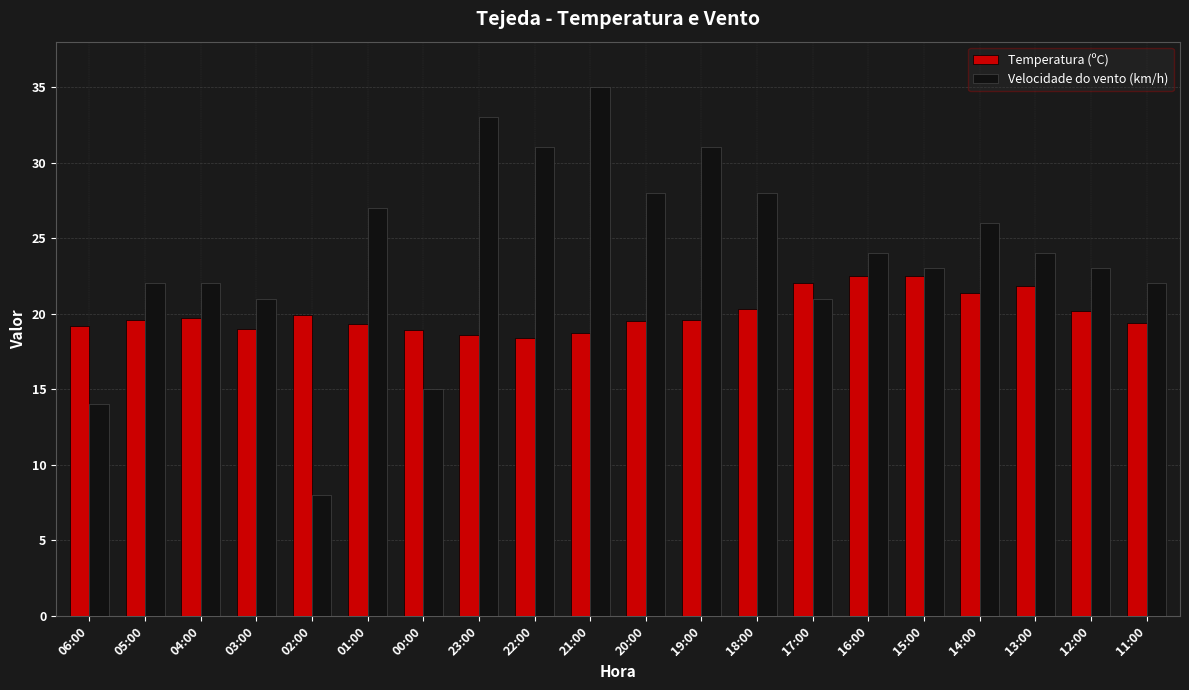

Is the value of Temperatura (ºC) at 01:00 greater than the value of Velocidade do vento (km/h) at 14:00?

No